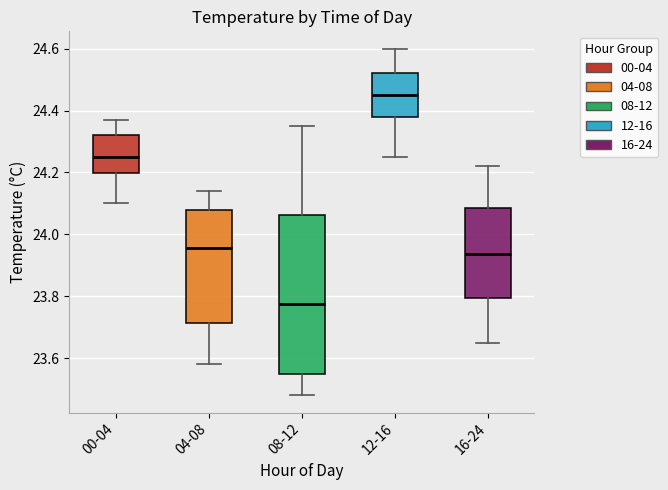

Where is the upper edge of the box for 04-08 on the y-axis? The values are not printed on the chart, so give them approximately, as read against the axis.

24.08